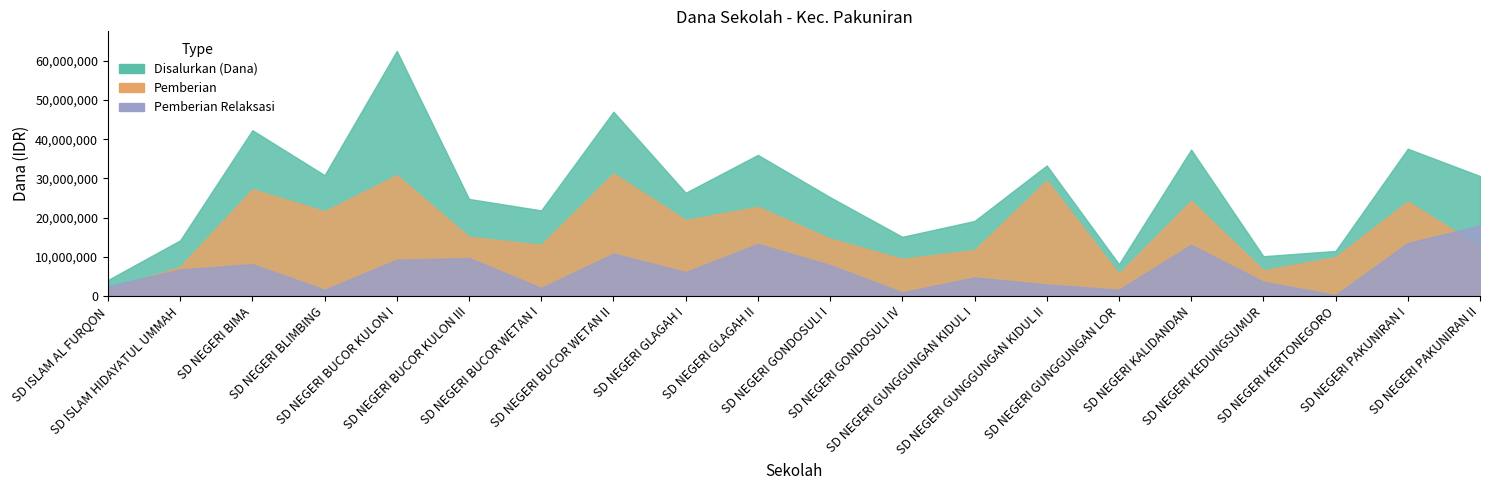

True or false: Pemberian Relaksasi has a value of 8100000 at SD NEGERI BIMA.

True